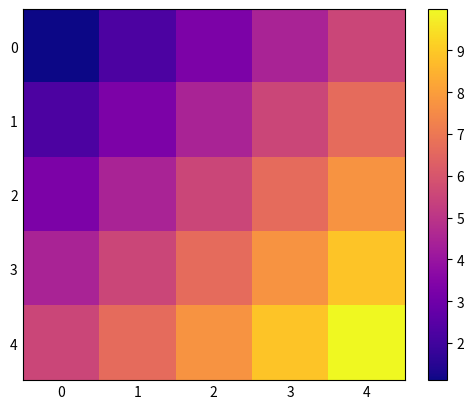

Reading left to right, extract all data points from this chart.

0: 0=1.1	1=2.2	2=3.3	3=4.4	4=5.5
1: 0=2.2	1=3.3	2=4.4	3=5.5	4=6.7
2: 0=3.3	1=4.4	2=5.5	3=6.7	4=7.8
3: 0=4.4	1=5.5	2=6.7	3=7.8	4=8.9
4: 0=5.5	1=6.7	2=7.8	3=8.9	4=10.0